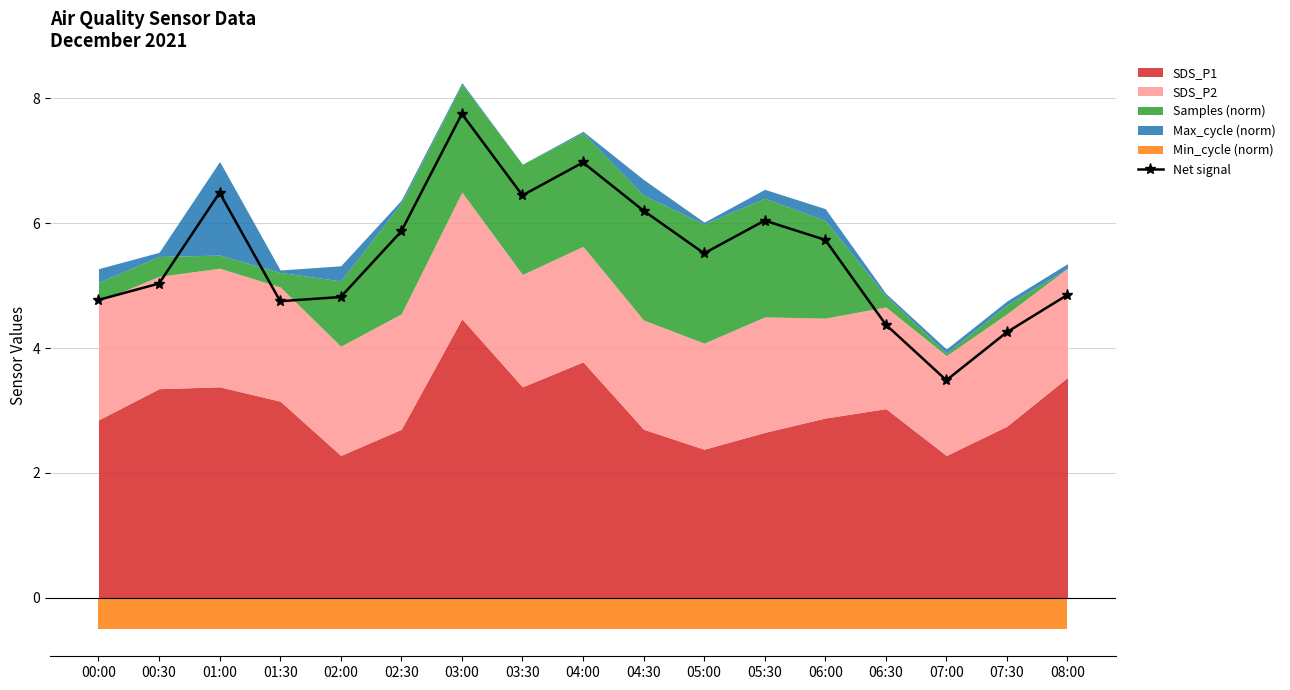

Between 04:00 and 08:00, which is larger?

04:00